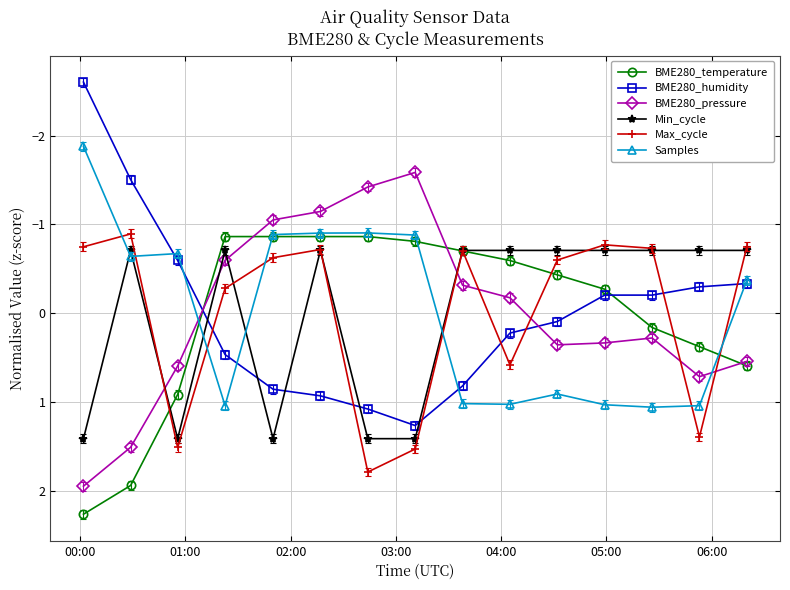

What is the difference between the second highest and minimum values in the BME280_pressure series?

3.1